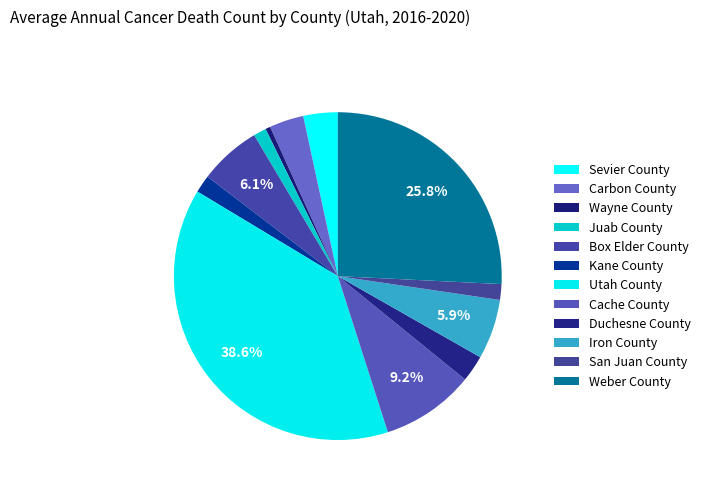

Does any single category account for the majority?

No